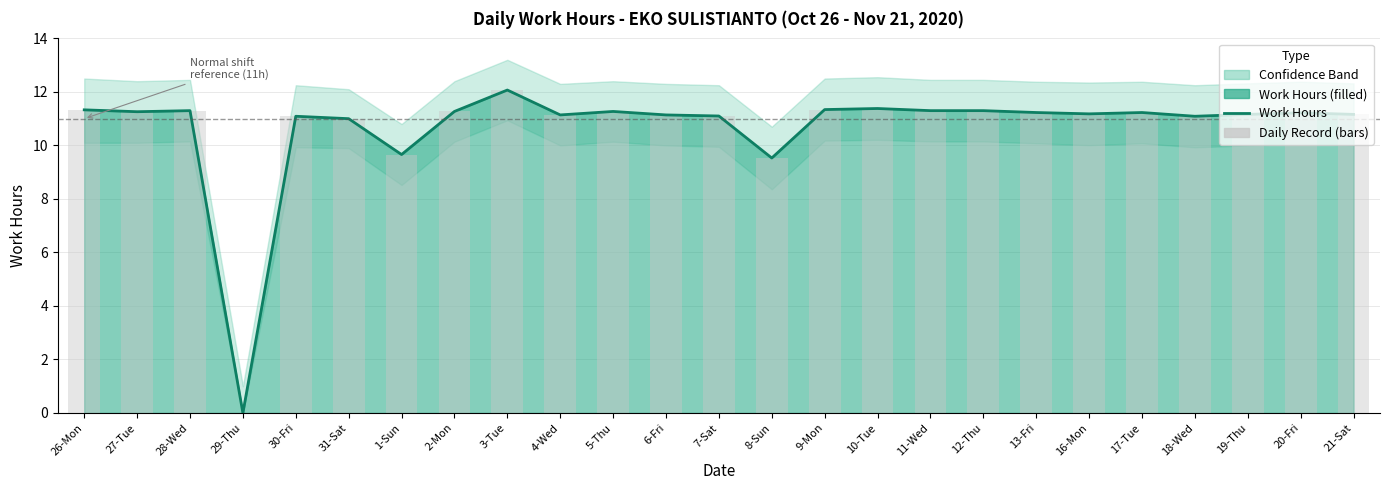

How many groups of bars are there?

25